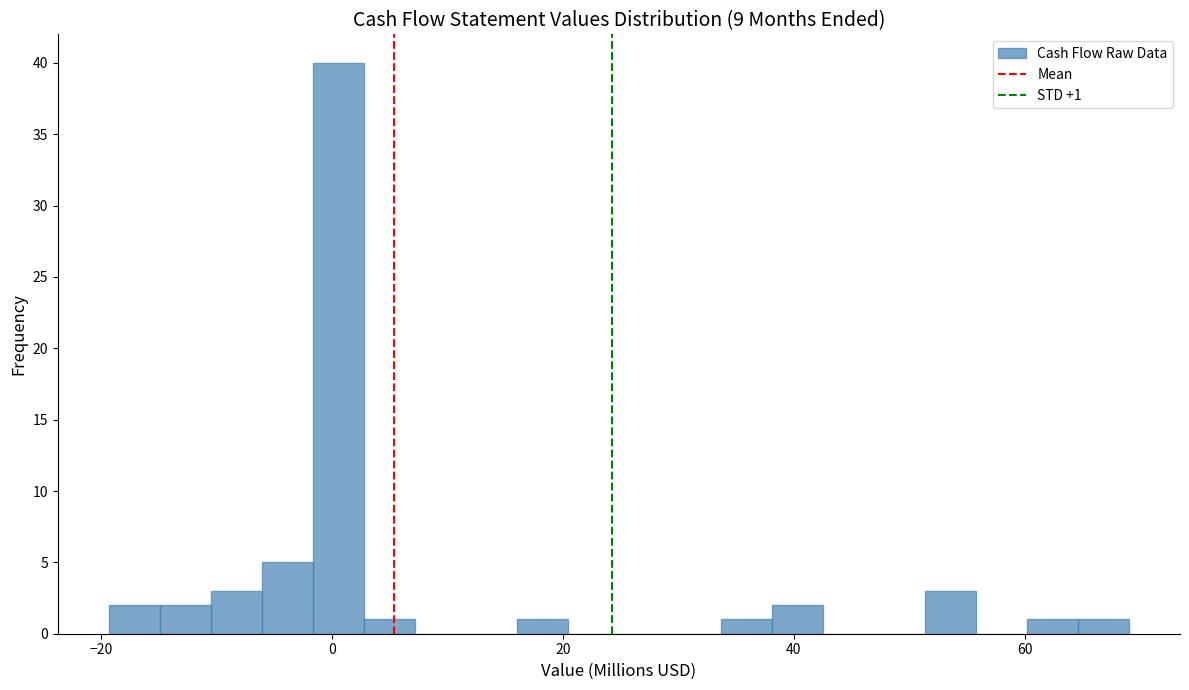

Around what value on the x-axis is the tallest bar? Give the approximate position of its centre, as read against the axis.

0